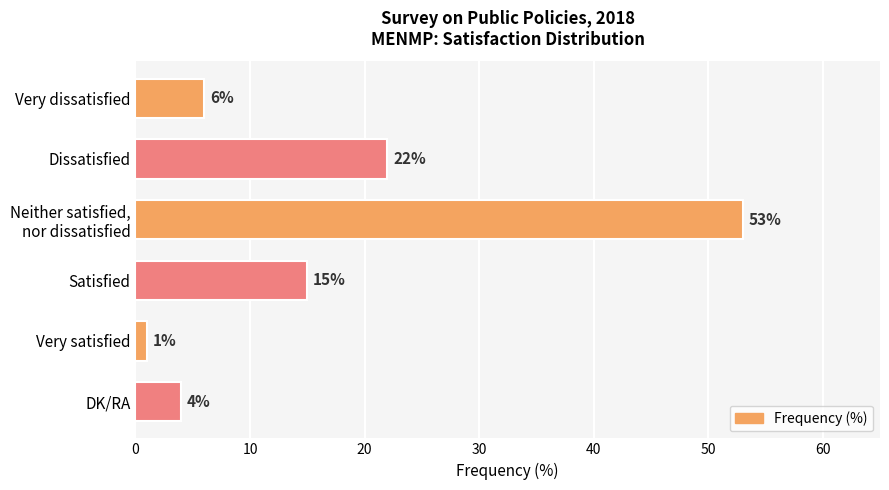

How many series are shown in this chart?

1